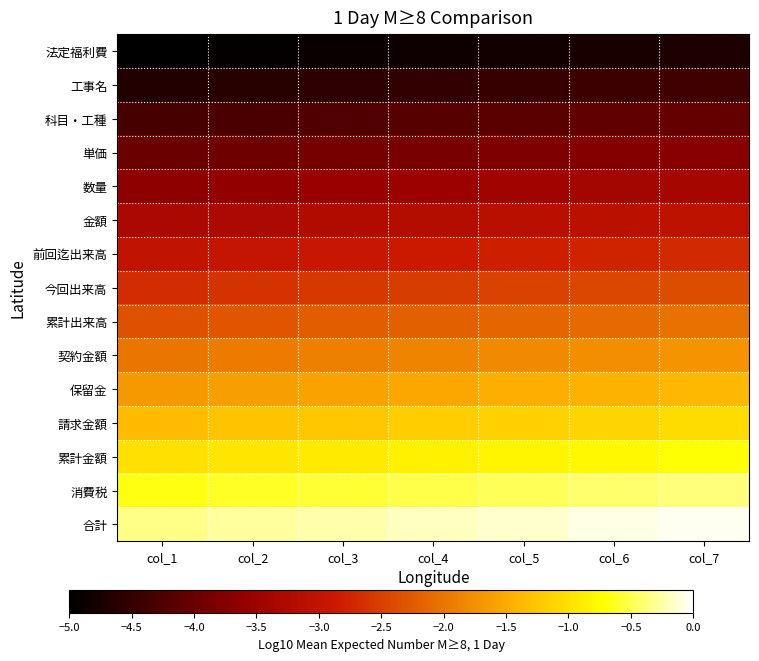

At which category does the chart reach its peak across all series?

col_7